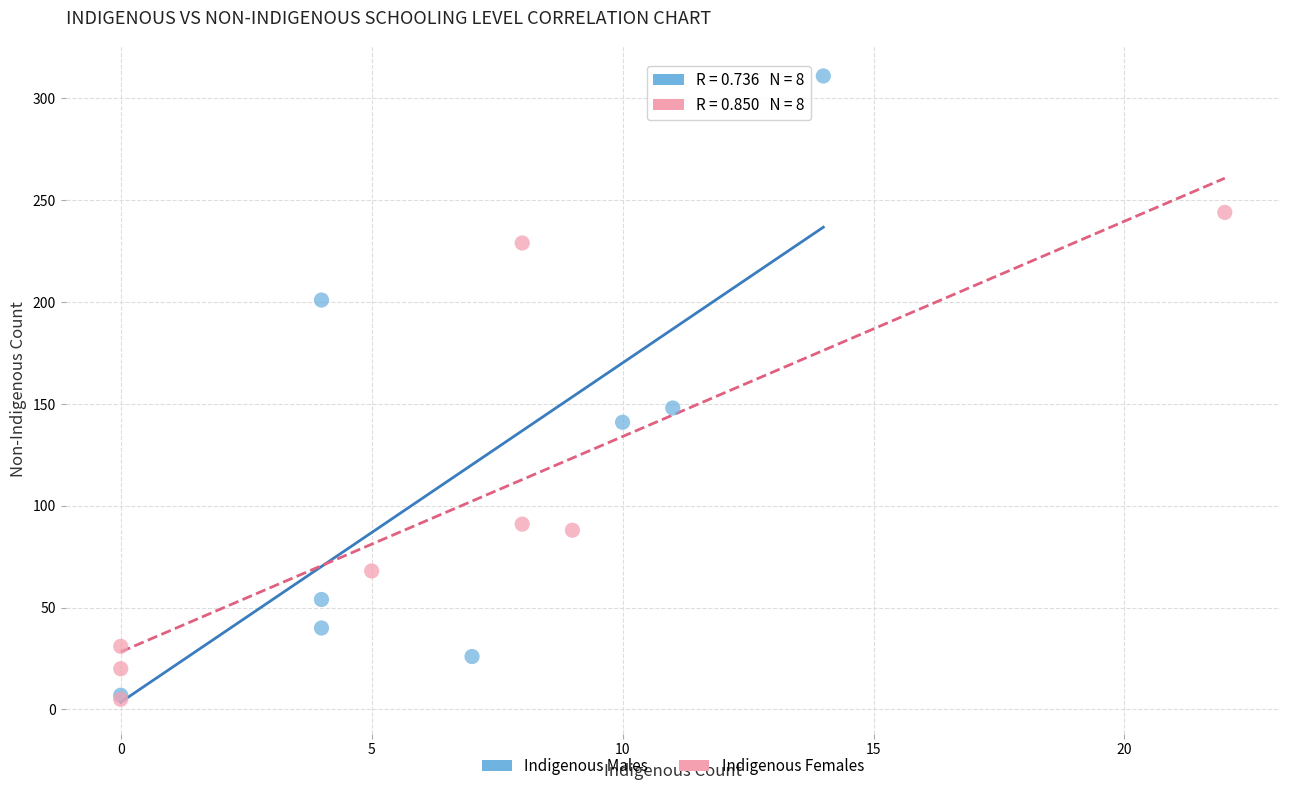

Which series contains the highest Y value?

Indigenous Males